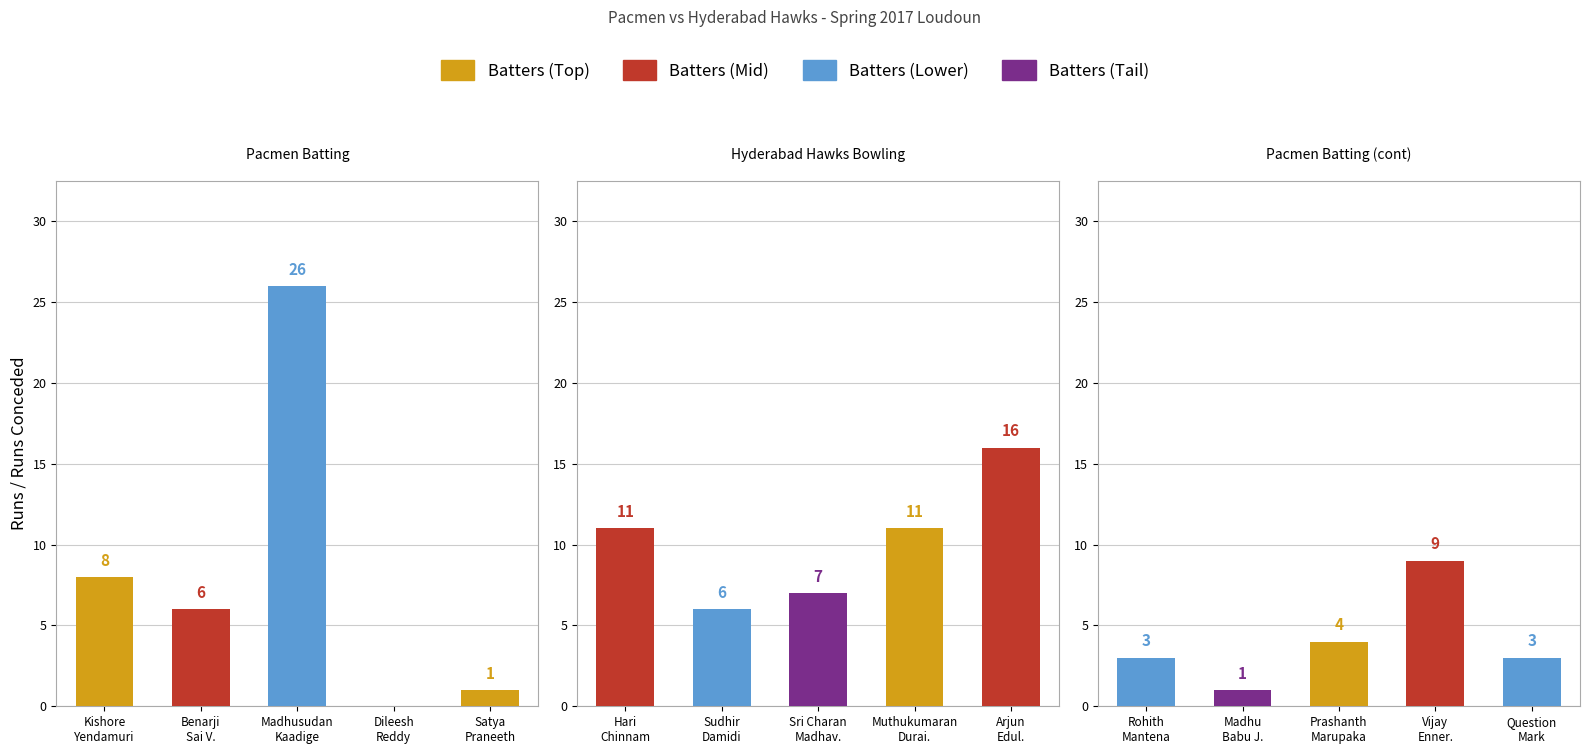

Are the bars horizontal?

No